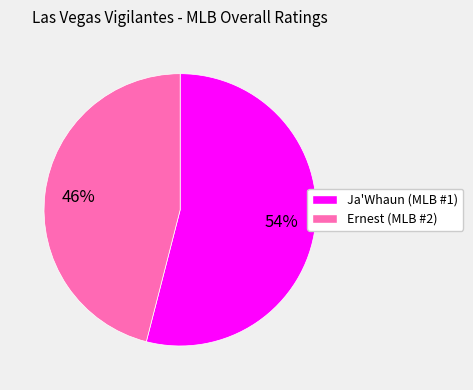

What percentage is the Ernest slice, to the nearest percent?

46%